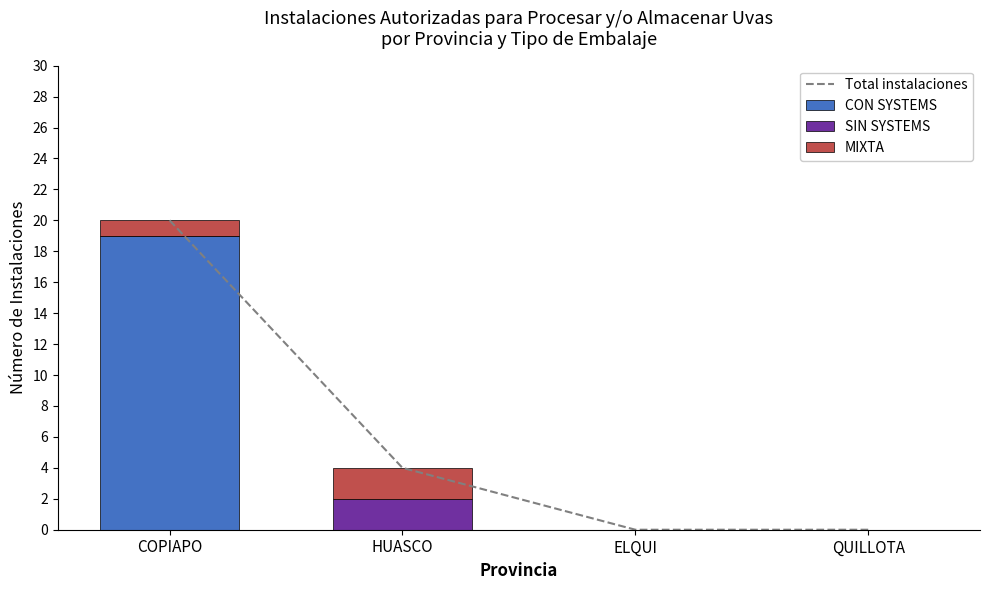

What position from the left is QUILLOTA?

4